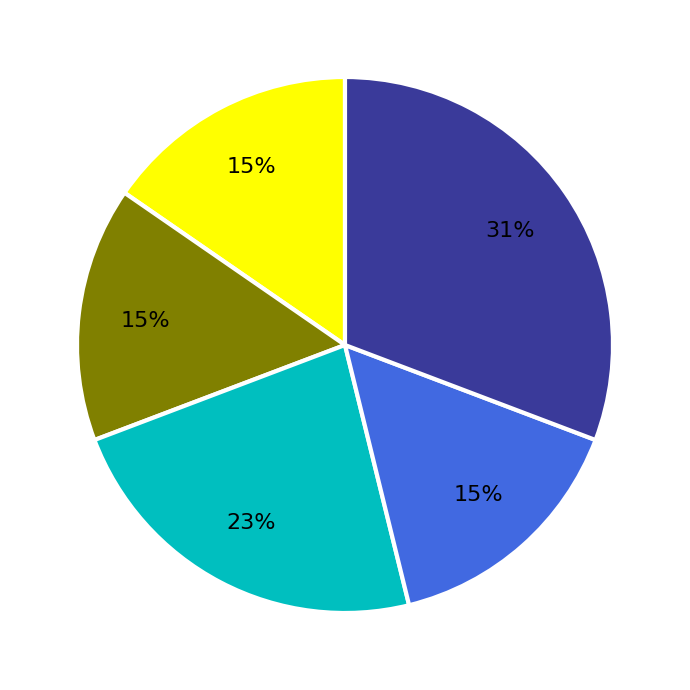

Is there any slice that represents more than half of the pie?

No